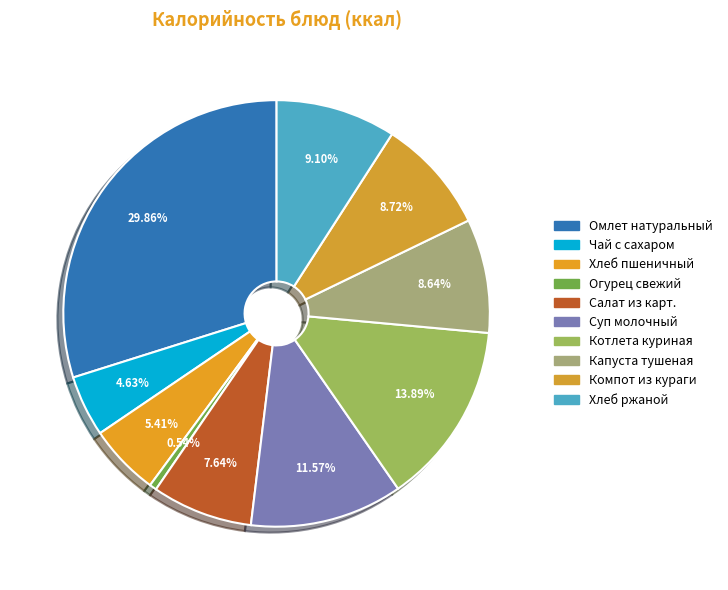

Count the number of slices in the pie.

10